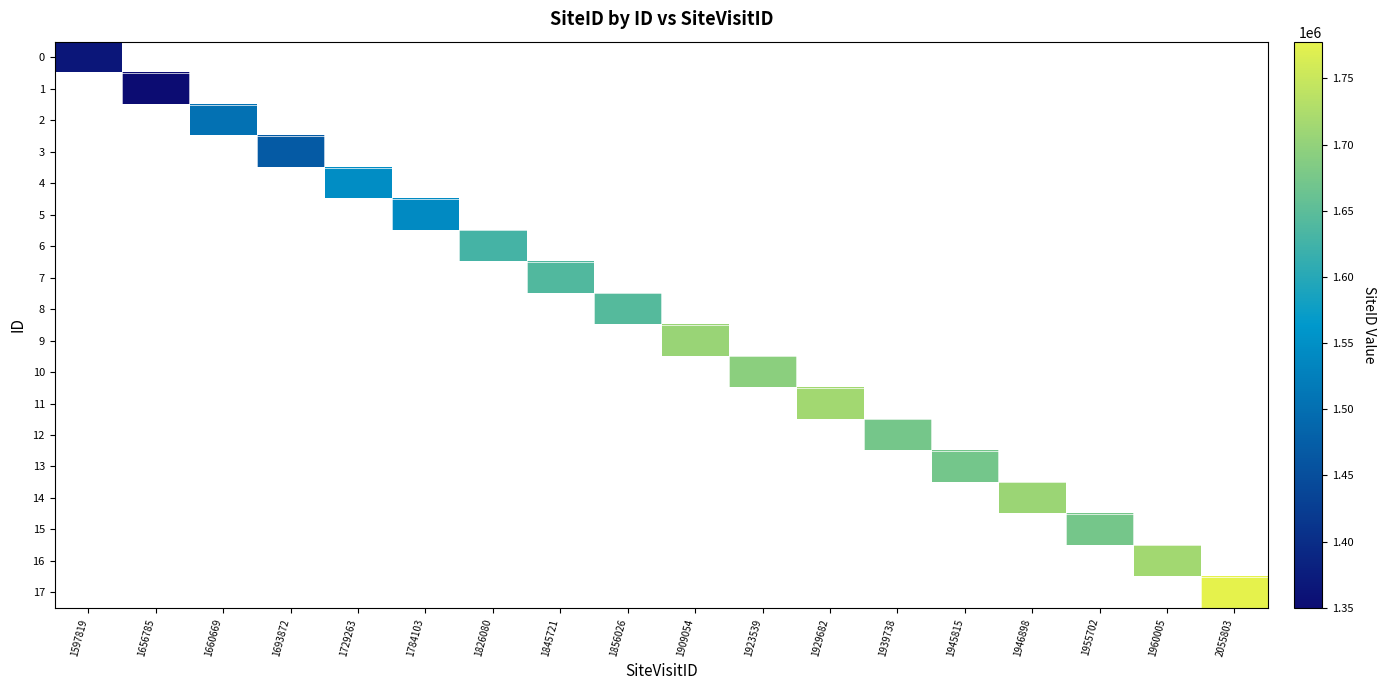

The 15 series shows 1673869.0 at 1955702. True or false?

True